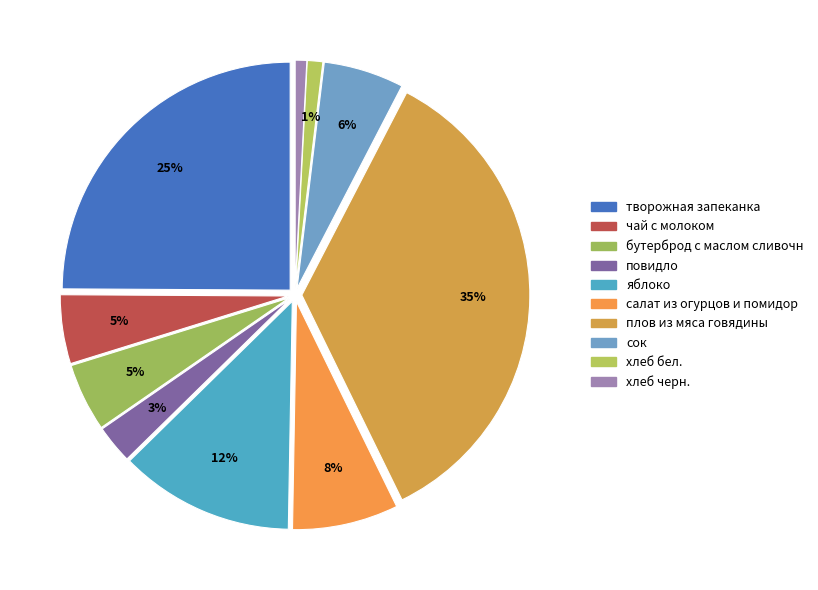

To the nearest percent, what is the difference between the хлеб бел. and бутерброд с маслом сливочн slice percentages?

4%